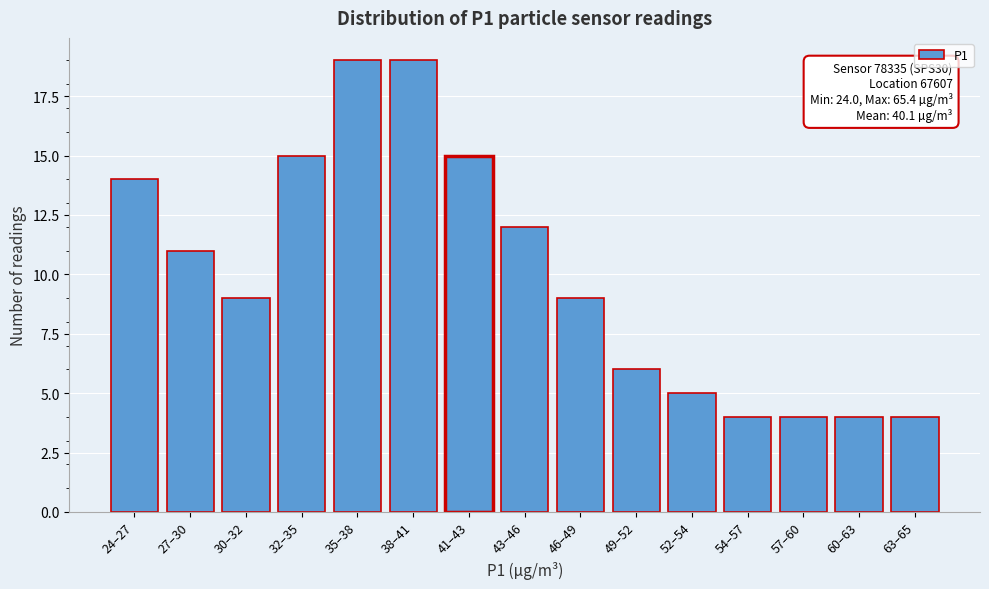

Reading left to right, what are all the values shown in this chart?

24–27=14	27–30=11	30–32=9	32–35=15	35–38=19	38–41=19	41–43=15	43–46=12	46–49=9	49–52=6	52–54=5	54–57=4	57–60=4	60–63=4	63–65=4